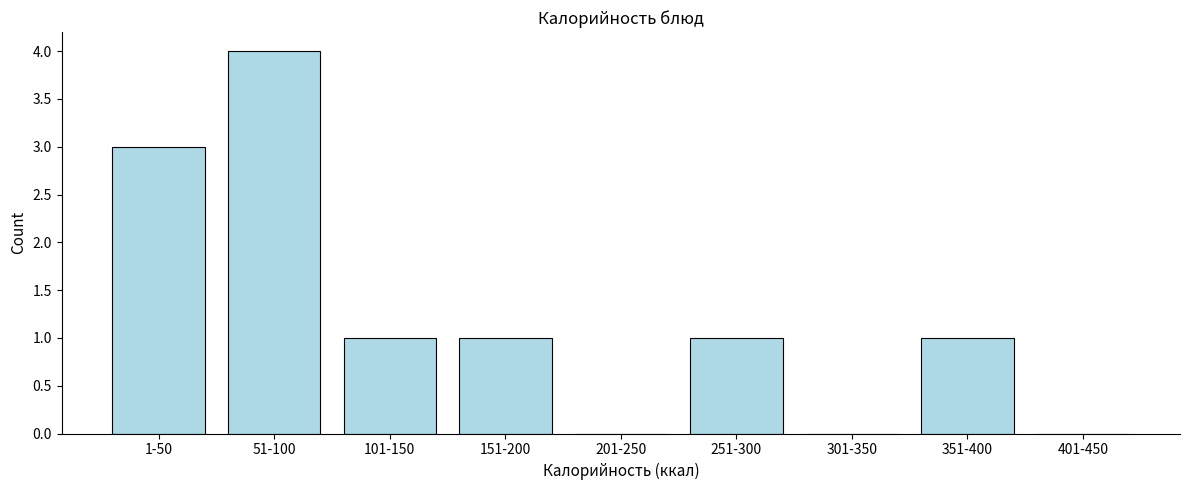

Reading right to left, what are all the values shown in this chart?

401-450=0	351-400=1	301-350=0	251-300=1	201-250=0	151-200=1	101-150=1	51-100=4	1-50=3